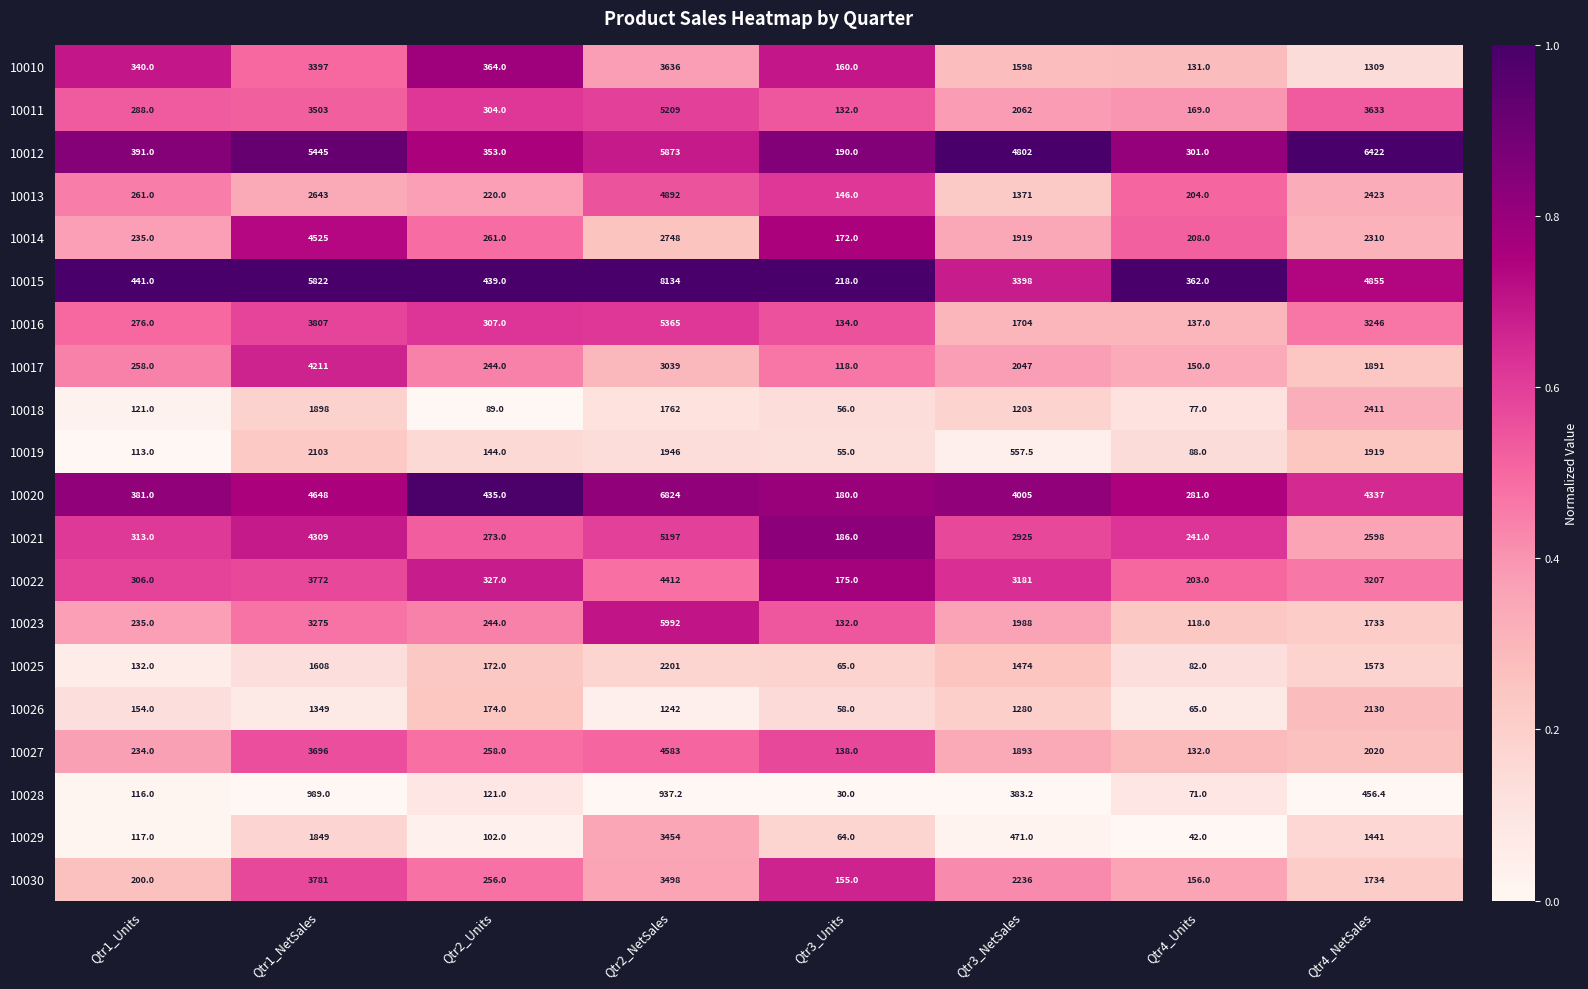

Where does the 10012 series first go above 4802?

Qtr1_NetSales